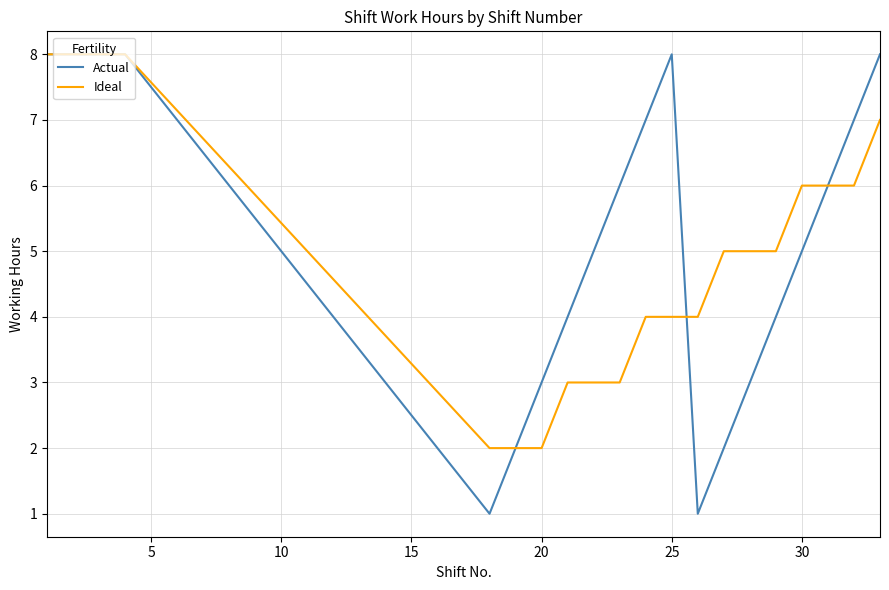

Which series has the largest range (max minus min)?

Actual